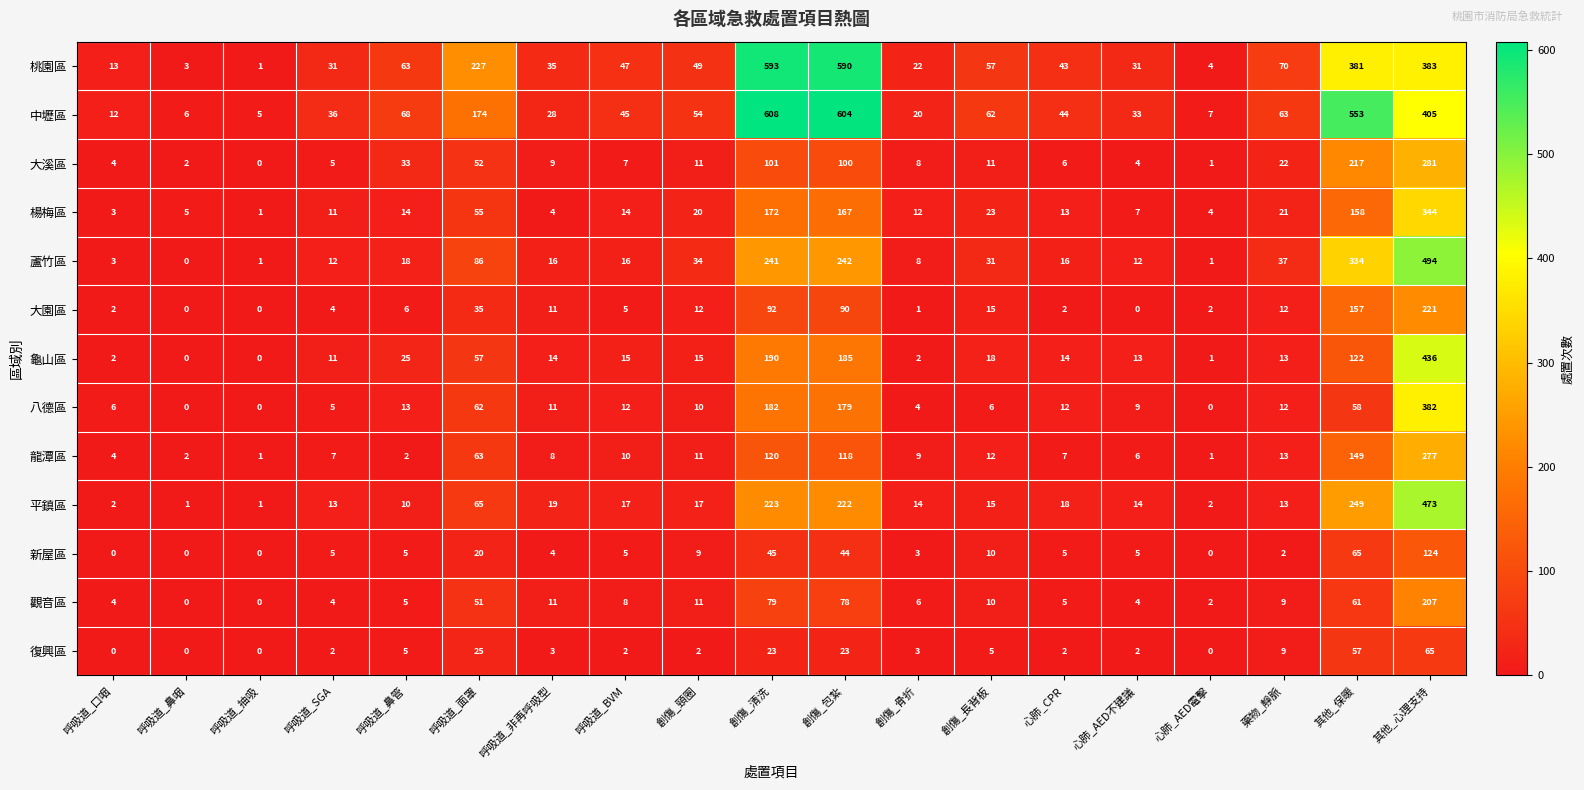

At which label is 新屋區 closest to 62?

其他_保暖